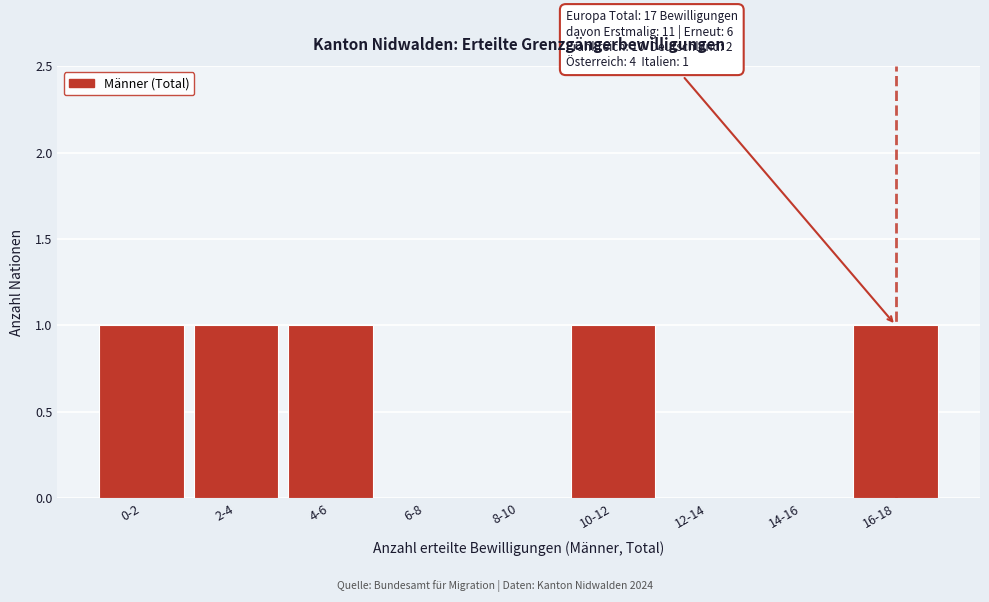

Reading left to right, extract all data points from this chart.

0-2=1	2-4=1	4-6=1	6-8=0	8-10=0	10-12=1	12-14=0	14-16=0	16-18=1